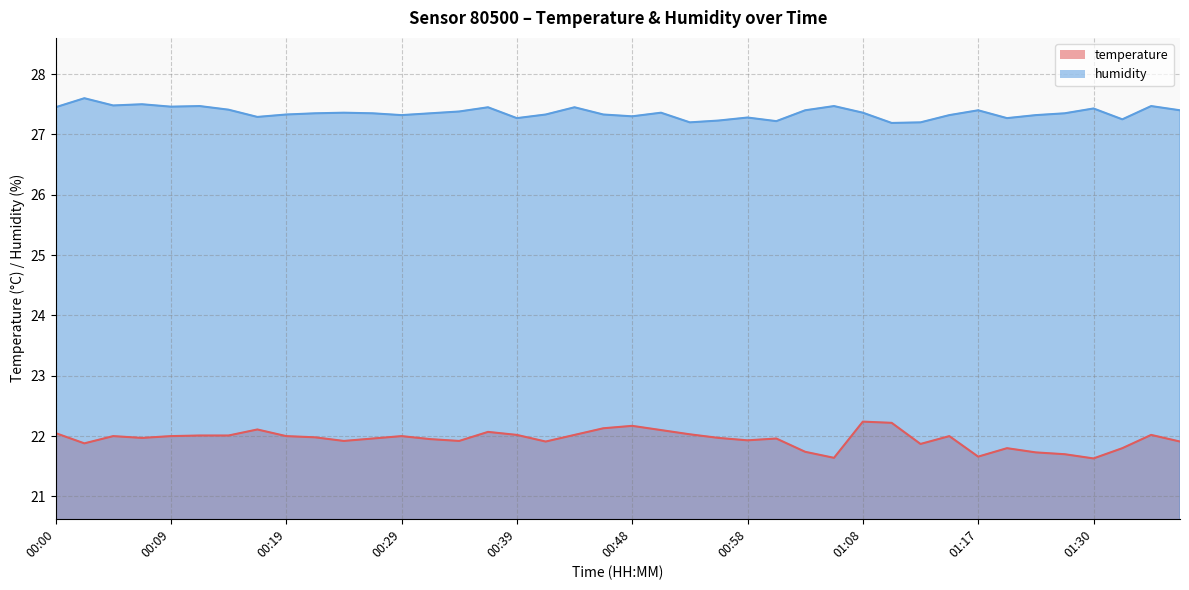

What is the difference between the second highest and second lowest values in the temperature series?

0.6